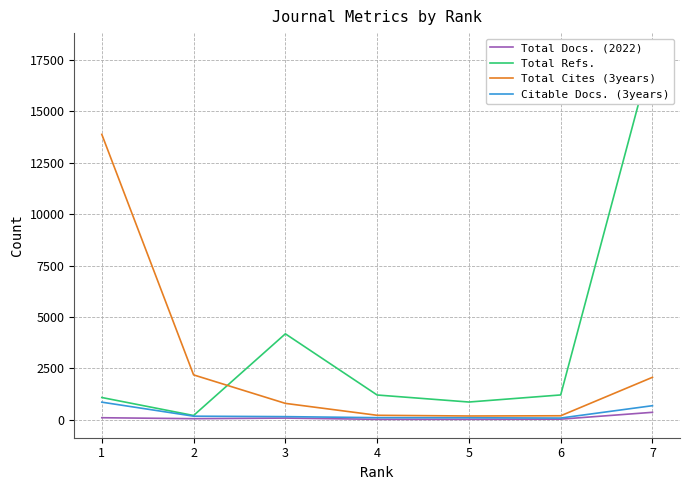

Which category has the highest value in the Citable Docs. (3years) series?

1